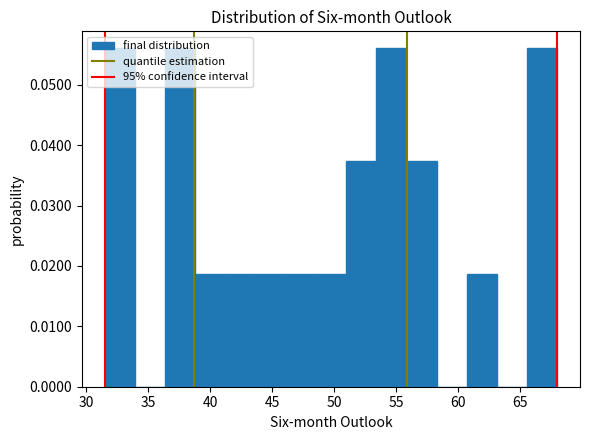

What is the height of the bar covering 60.5 to 63.0 on the x-axis? Neither the bar edges nor the heights are printed on the chart, so give them approximately, as read against the axes.

0.019